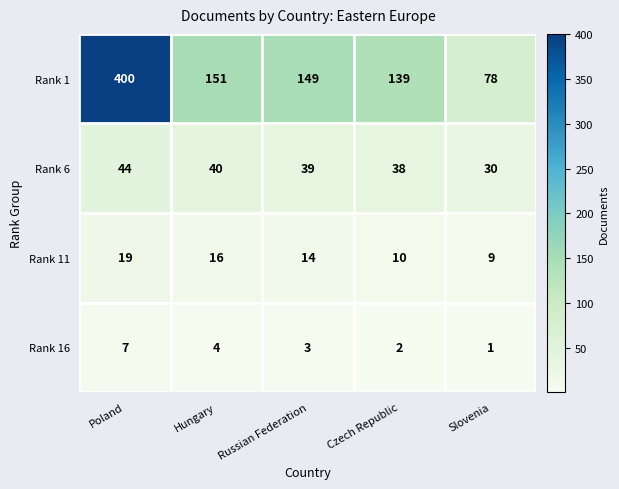

Count the number of data series in this chart.

4